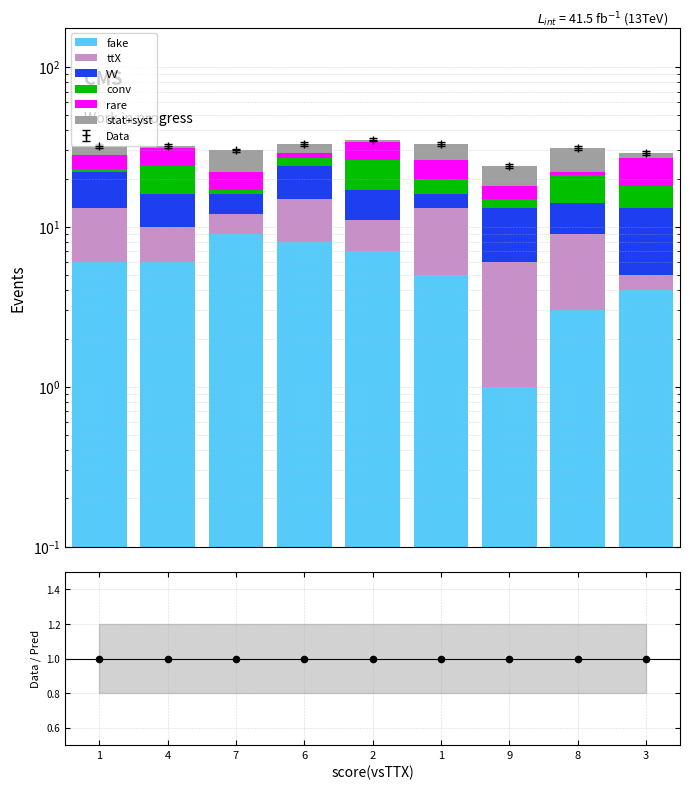

At how many categories does at least one series exceed 6?

9